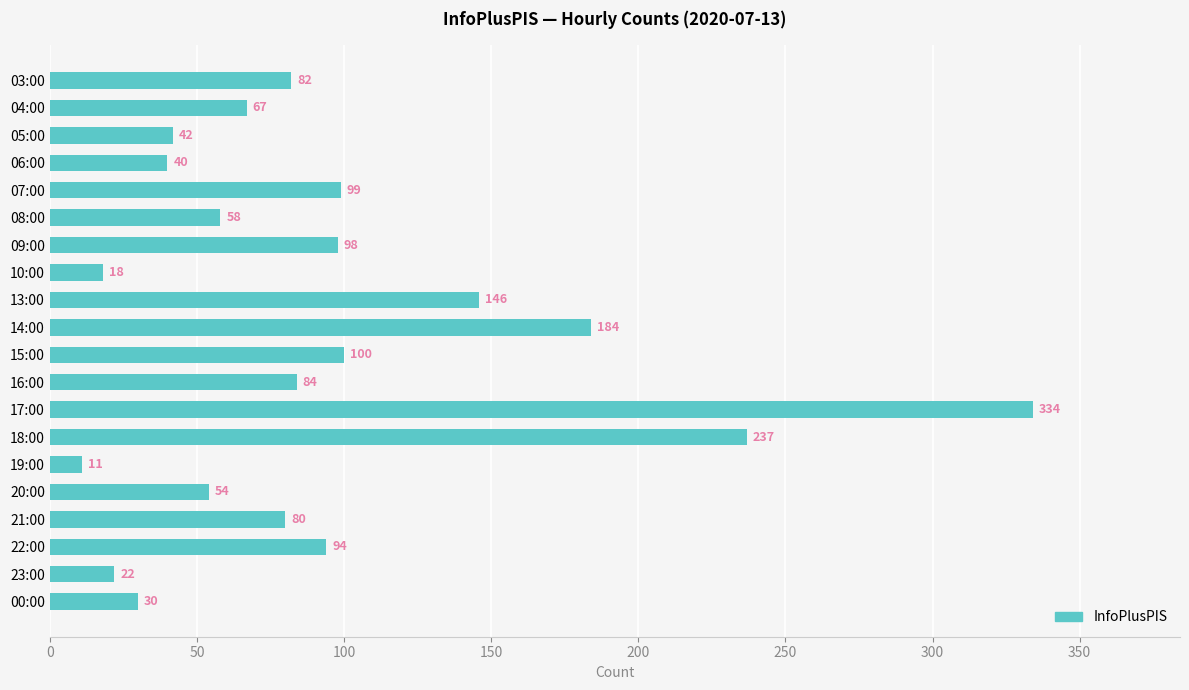

Where is the data nearest to the value 172?

14:00